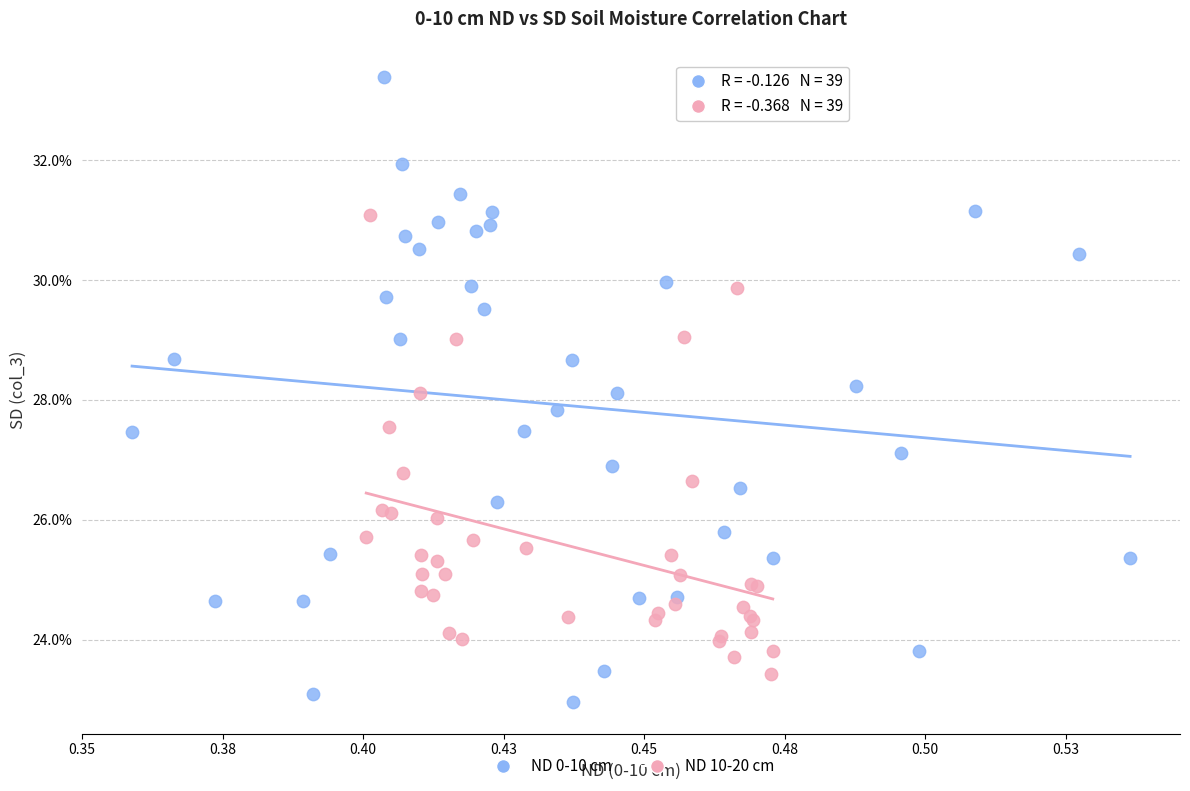

Which series contains the lowest Y value?

ND 0-10 cm